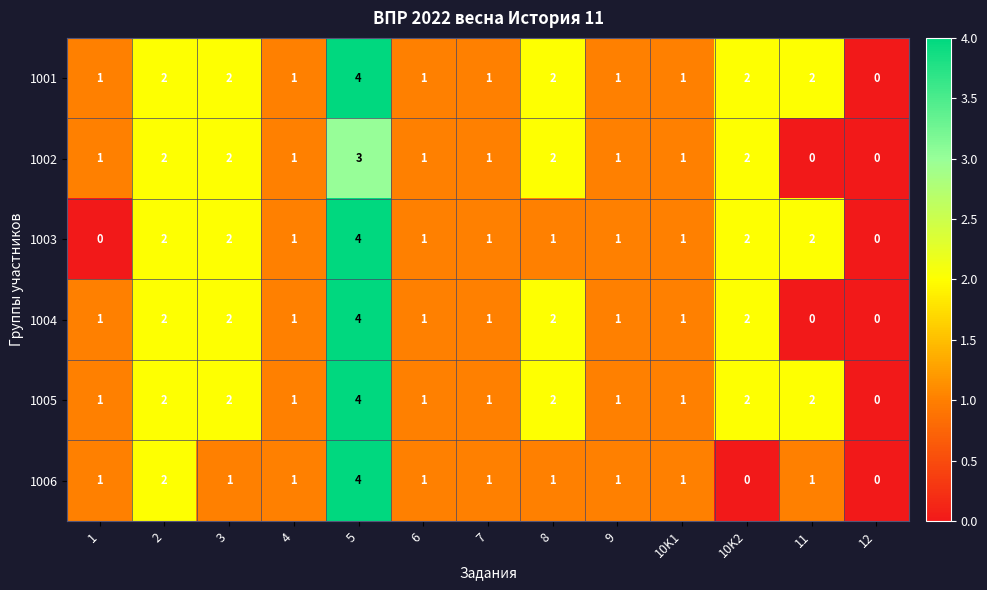

The 1004 series shows 3 at 2. True or false?

False